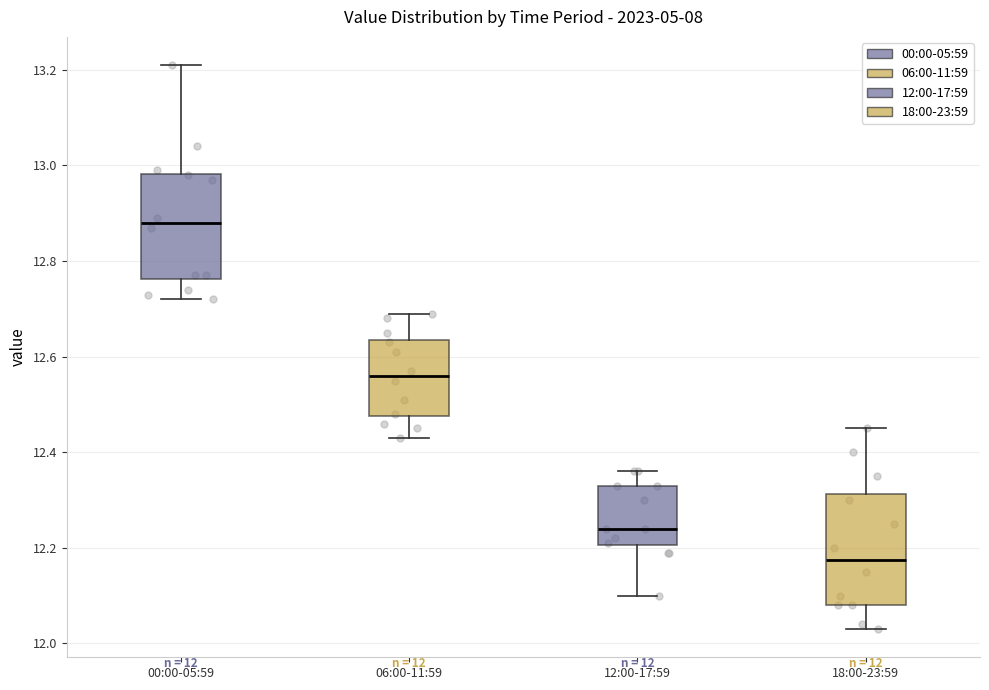

Which box has the lowest median line?

18:00-23:59